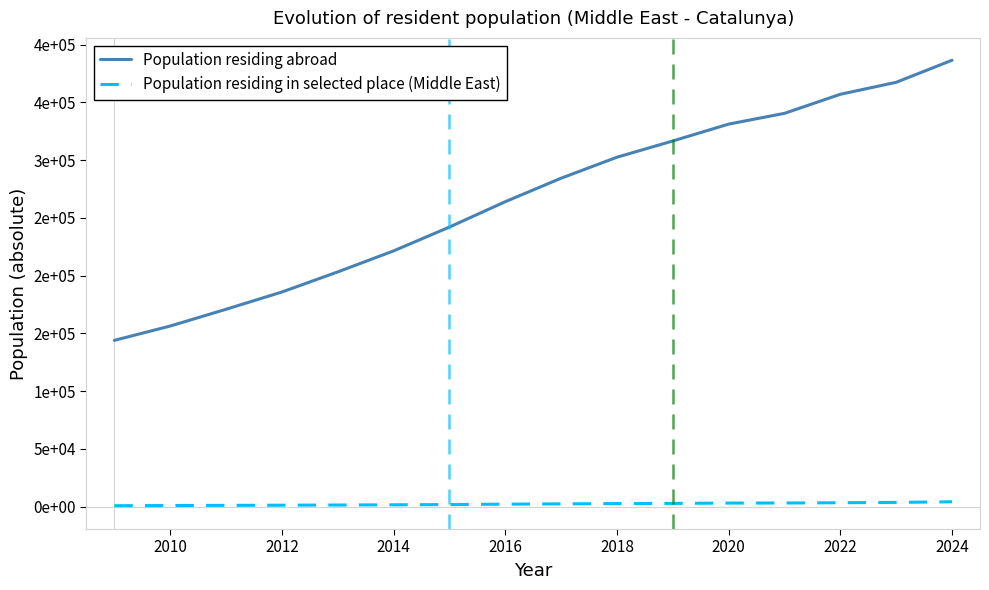

Reading right to left, what are all the values shown in this chart?

Population residing abroad: 386486	367367	357011	340514	331189	316599	302525	284374	264034	242070	221444	203250	185848	170909	156400	144002
Population residing in selected place (Middle East): 4255	3728	3425	3201	3150	2869	2693	2458	2201	1857	1640	1471	1300	1162	1010	870